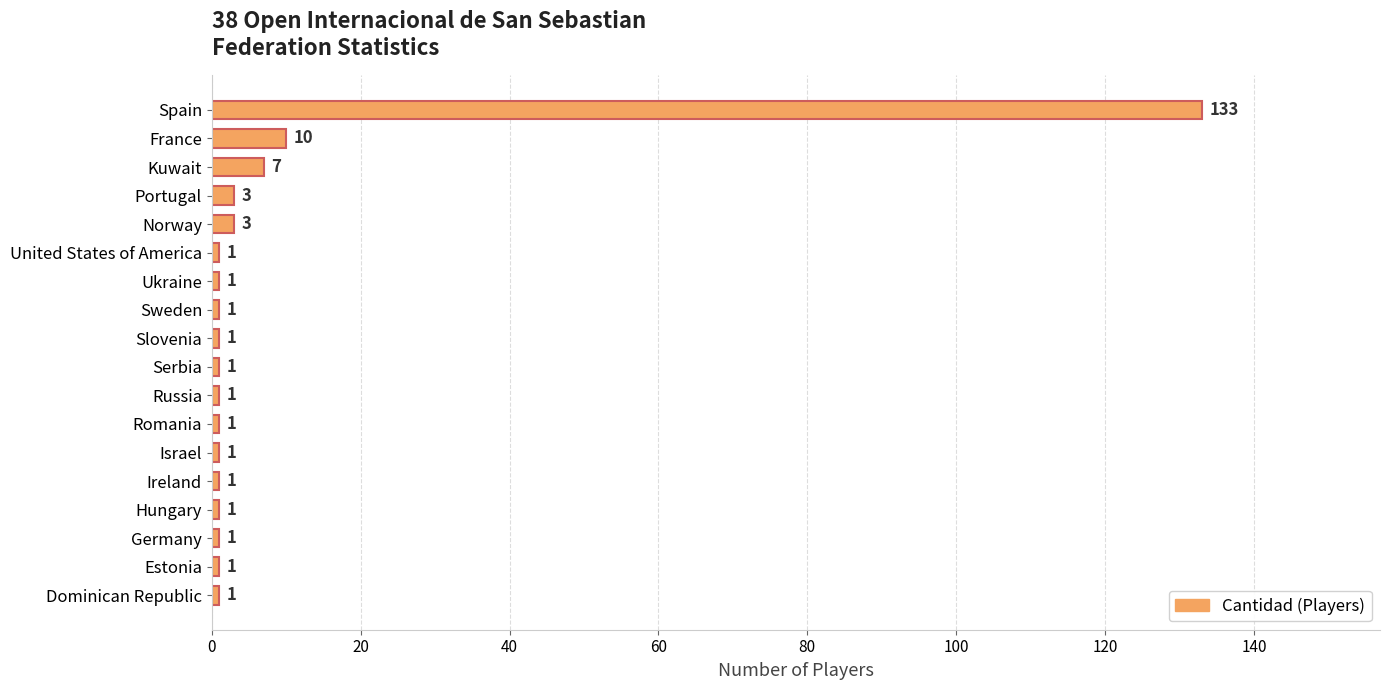

What is the ratio of the value at Ukraine to the value at Serbia?

1.0